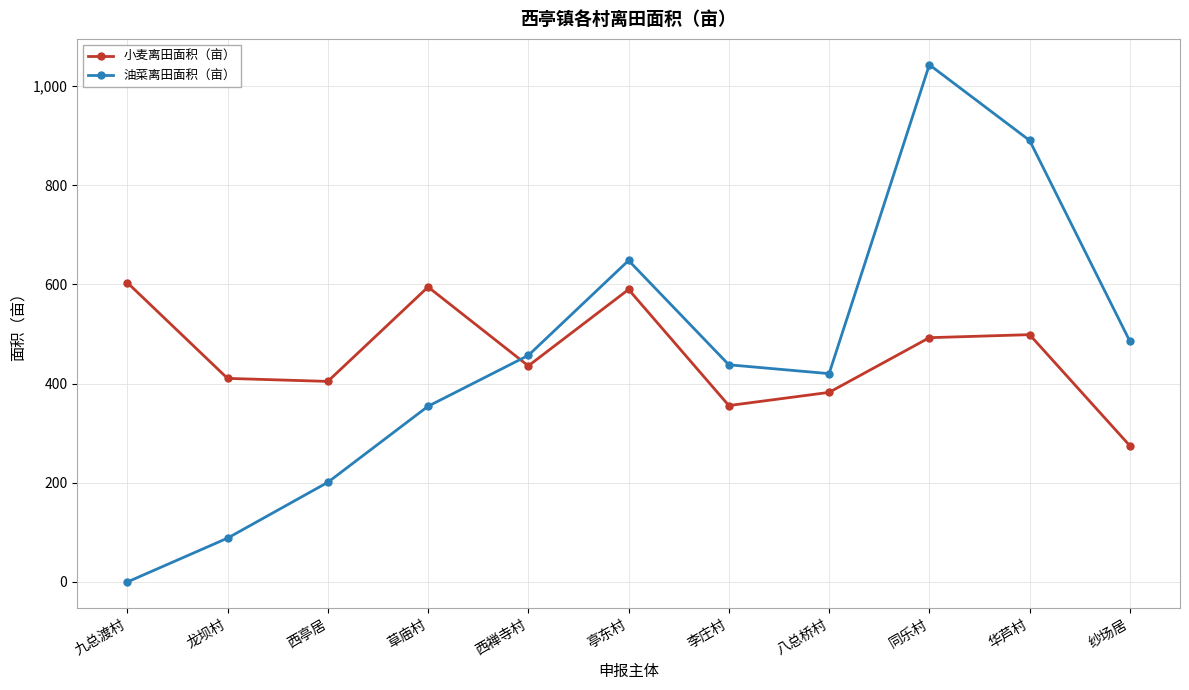

List the labels in order of 油菜离田面积（亩） value, largest first.

同乐村, 华芦村, 亭东村, 纱场居, 西禅寺村, 李庄村, 八总桥村, 草庙村, 西亭居, 龙坝村, 九总渡村